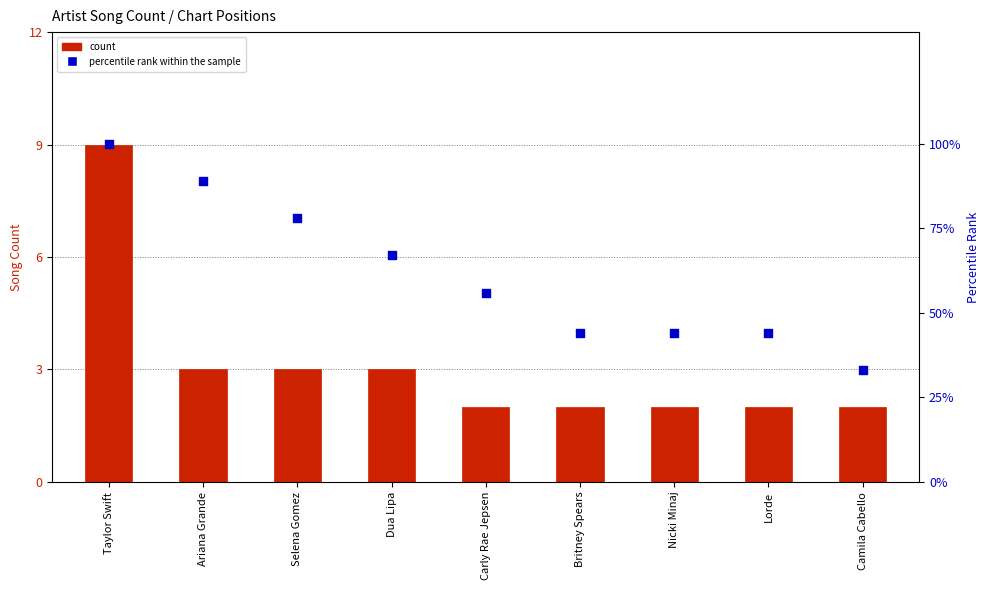

At how many categories does at least one series exceed 93?

1